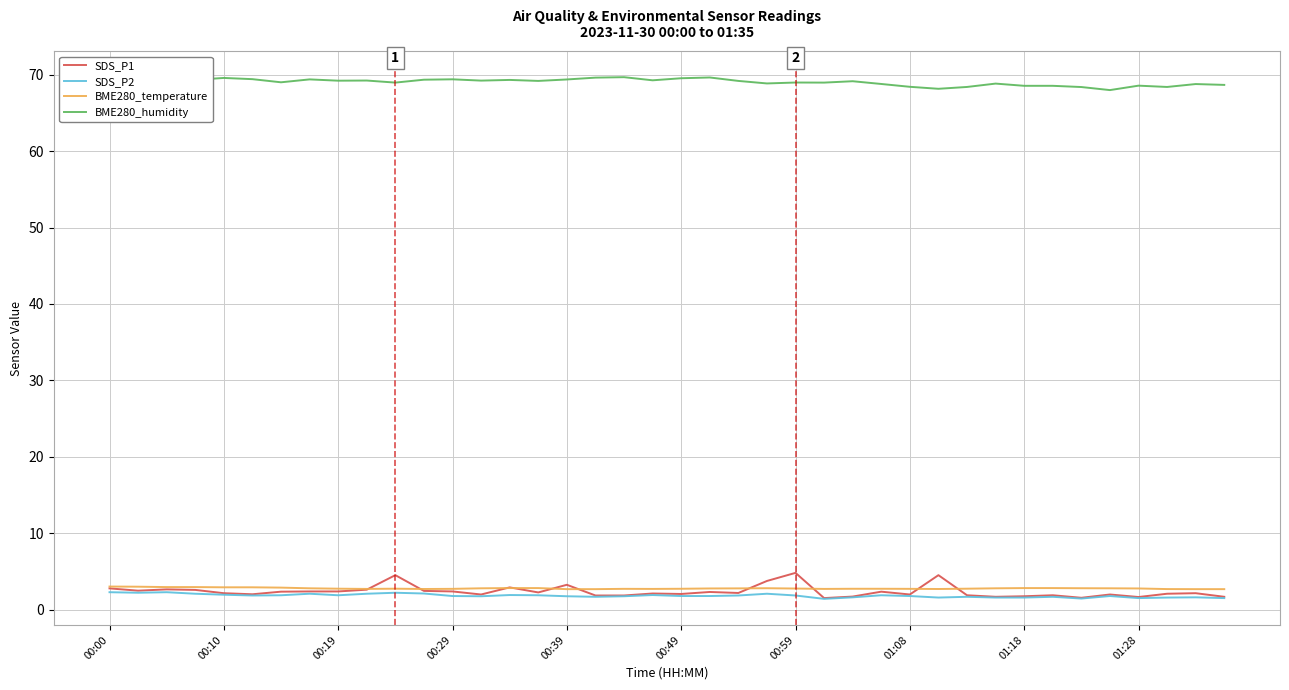

How many distinct data groups are displayed?

4